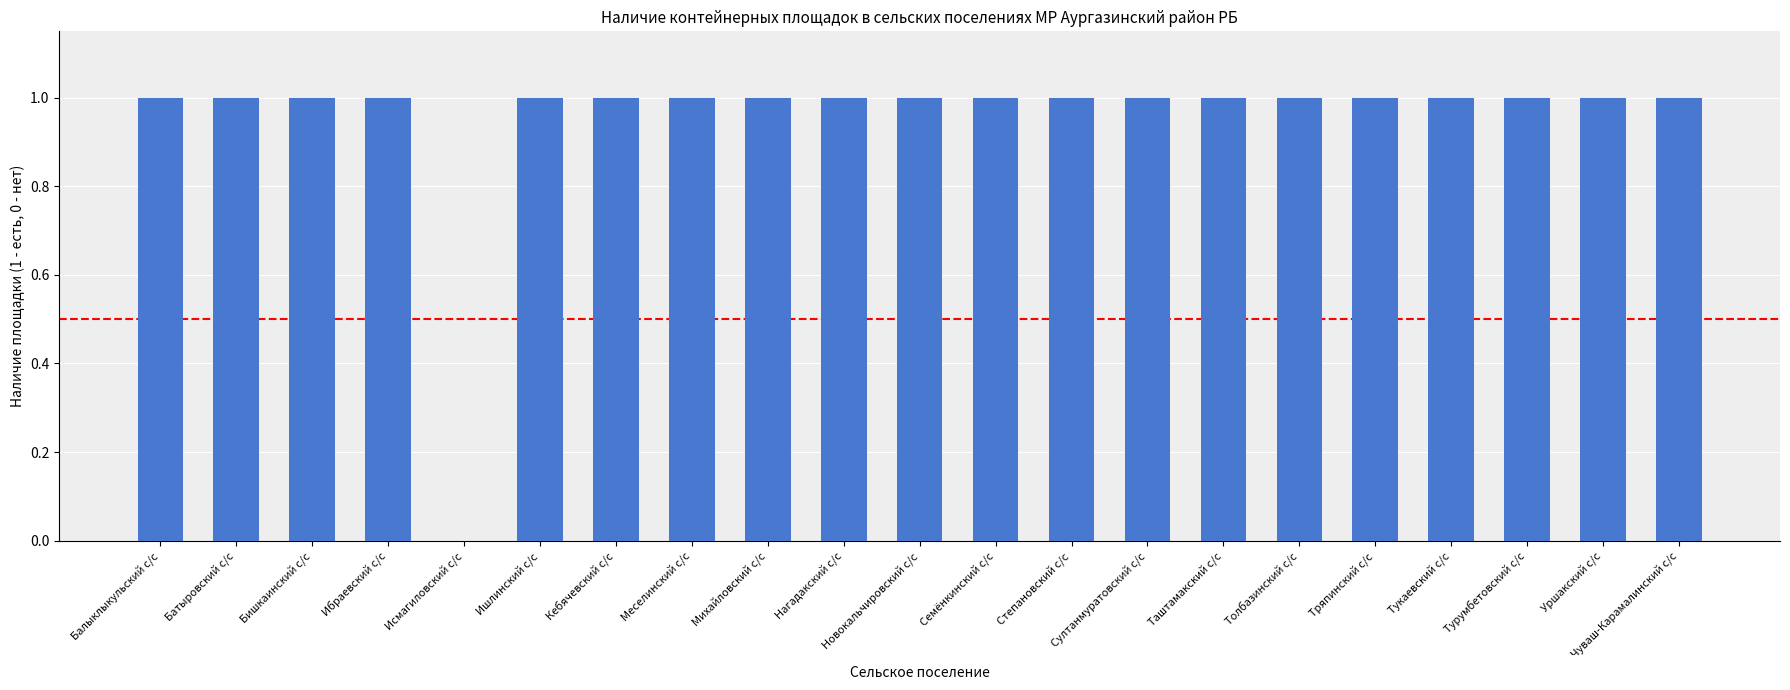

Reading right to left, transcribe all the data shown in this chart.

Чуваш-Карамалинский с/с=1	Уршакский с/с=1	Турумбетовский с/с=1	Тукаевский с/с=1	Тряпинский с/с=1	Толбазинский с/с=1	Таштамакский с/с=1	Султанмуратовский с/с=1	Степановский с/с=1	Семёнкинский с/с=1	Новокальчировский с/с=1	Нагадакский с/с=1	Михайловский с/с=1	Меселинский с/с=1	Кебячевский с/с=1	Ишлинский с/с=1	Исмагиловский с/с=0	Ибраевский с/с=1	Бишкаинский с/с=1	Батыровский с/с=1	Балыклыкульский с/с=1